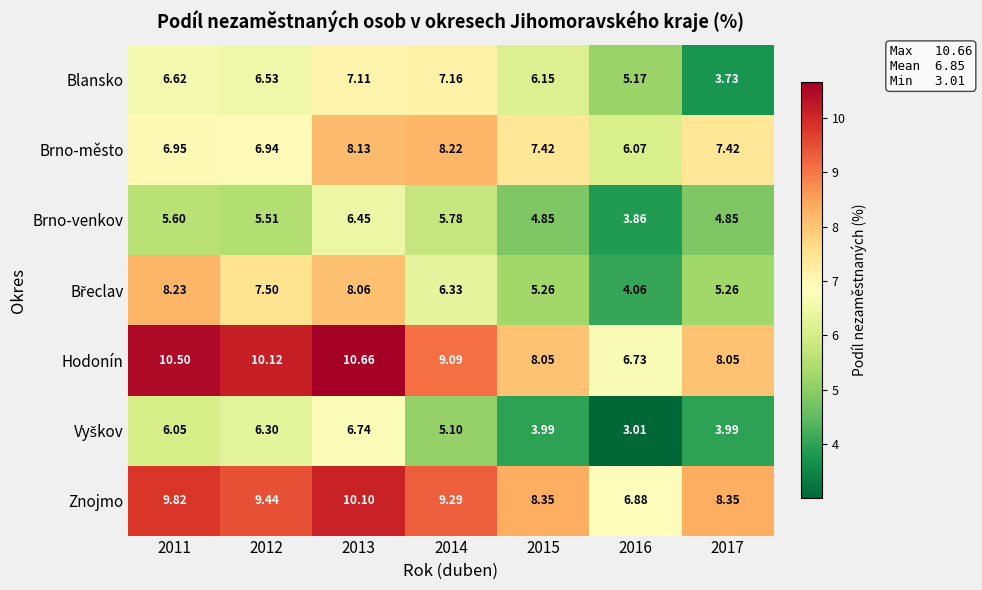

Which series has the largest total across all categories?

Hodonín